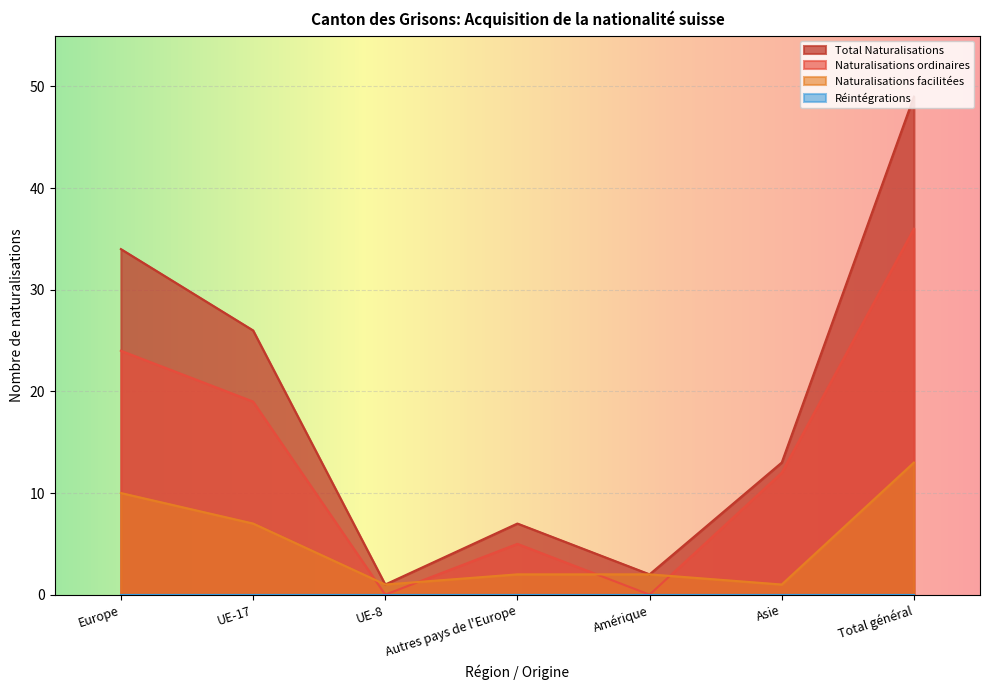

Does the chart display data point markers on the line(s)?

No